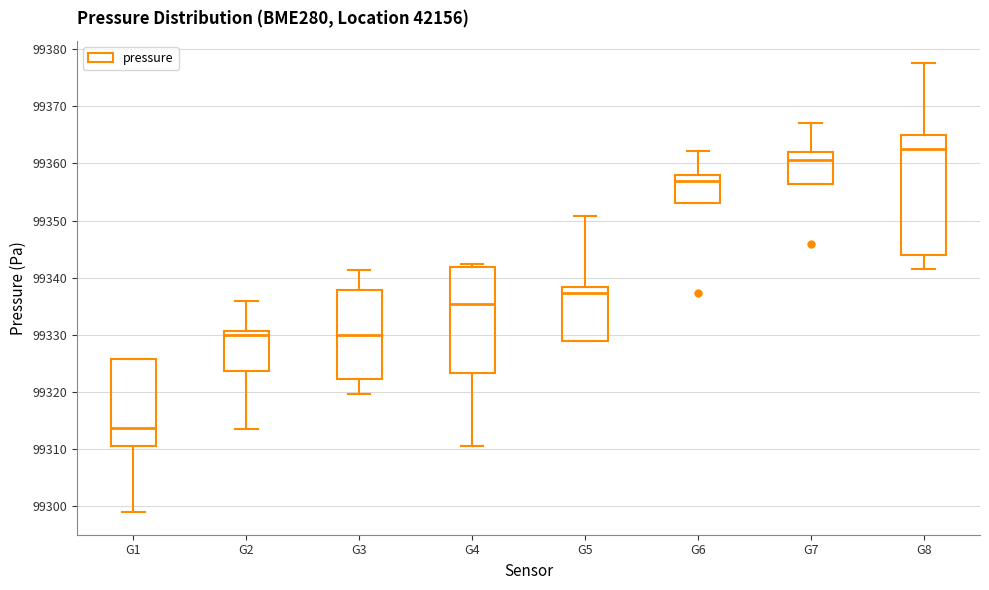

Reading left to right, transcribe this box plot: for each box, give where its median line is, the range the box spans, and where its two whiskers end, as read against the y-axis. The values are not printed on the chart, so give them approximately, as read against the axis.

G1: median 99314, box 99310 to 99326, whiskers 99299 to 99326
G2: median 99330, box 99324 to 99331, whiskers 99313 to 99336
G3: median 99330, box 99322 to 99338, whiskers 99320 to 99341
G4: median 99335, box 99323 to 99342, whiskers 99310 to 99342 (just above the box's upper edge)
G5: median 99337, box 99329 to 99338, whiskers 99329 to 99351
G6: median 99357, box 99353 to 99358, whiskers 99353 to 99362
G7: median 99361, box 99356 to 99362, whiskers 99356 to 99367
G8: median 99363, box 99344 to 99365, whiskers 99342 to 99378